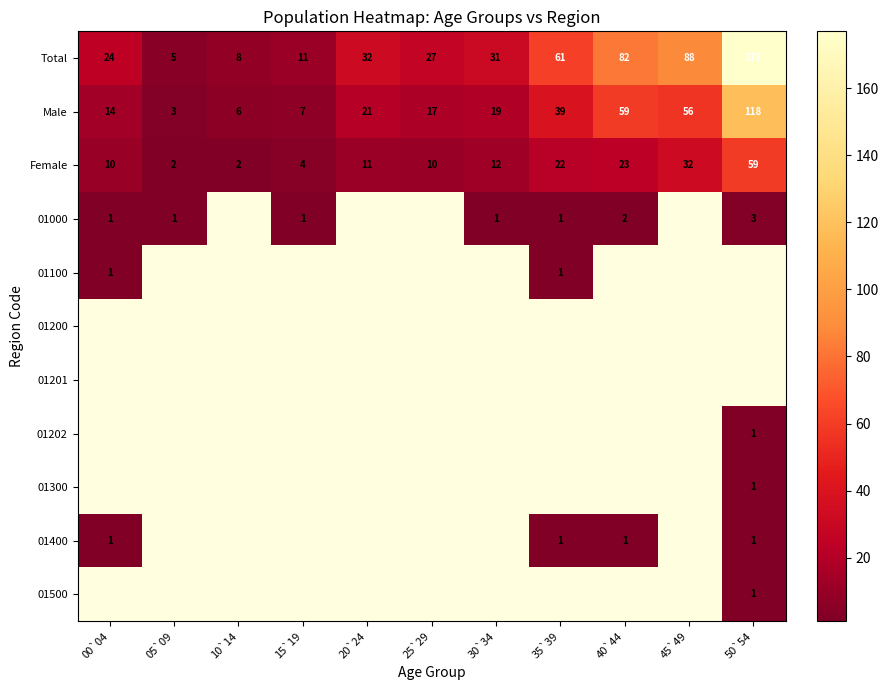

At how many categories does at least one series exceed 41?

4